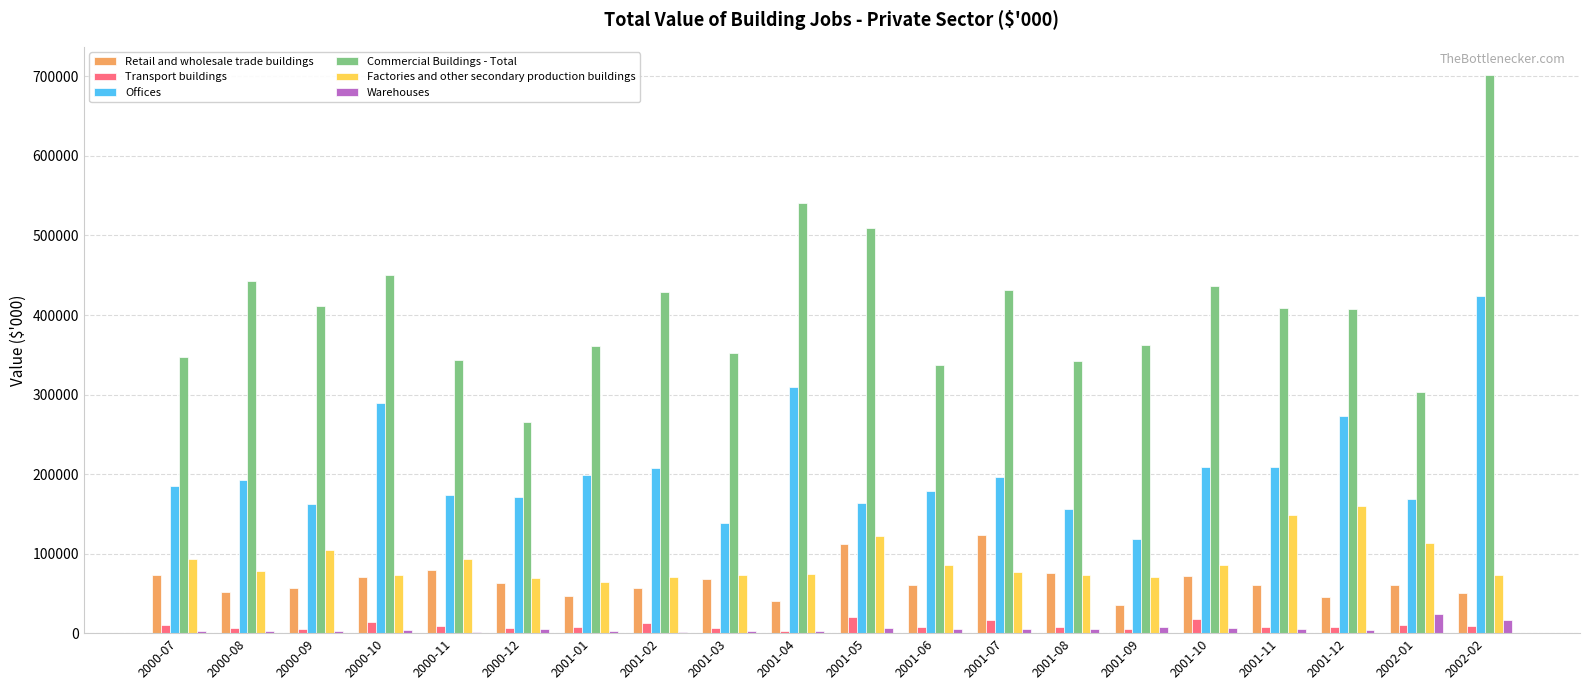

What is the sum of all Warehouses values?

116602